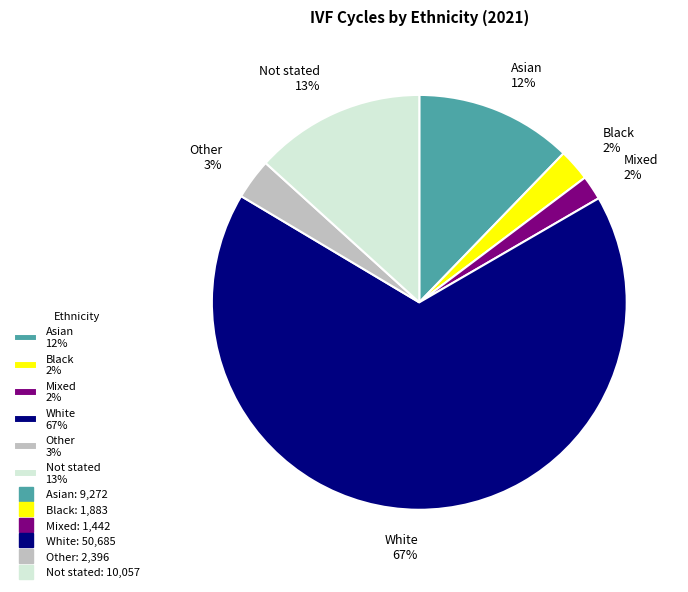

How many slices are in this pie chart?

6